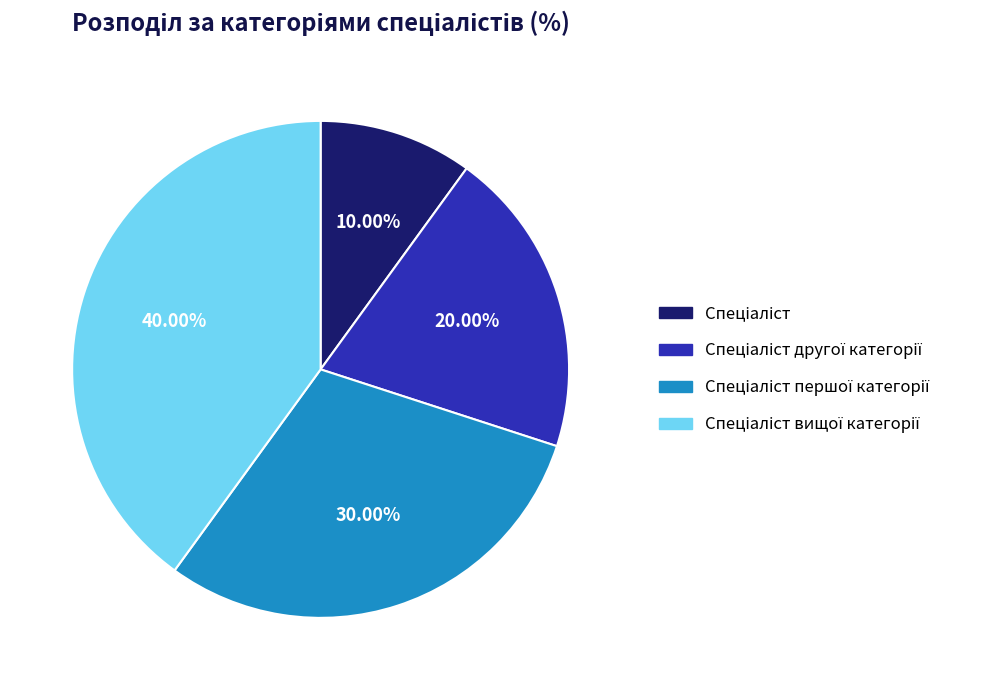

Does any single category account for the majority?

No